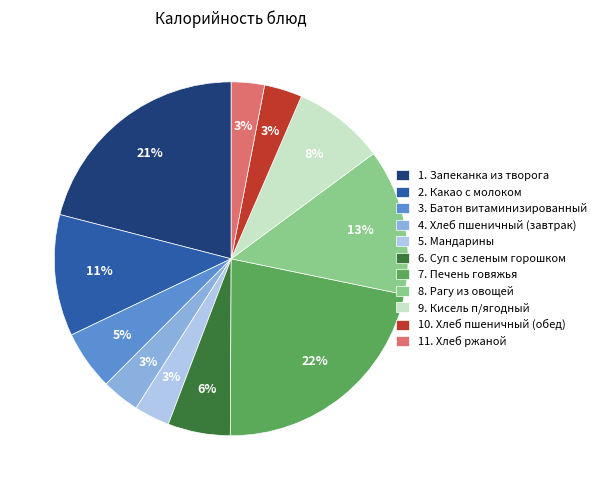

True or false: 2. Какао с молоком accounts for 26% of the total.

False